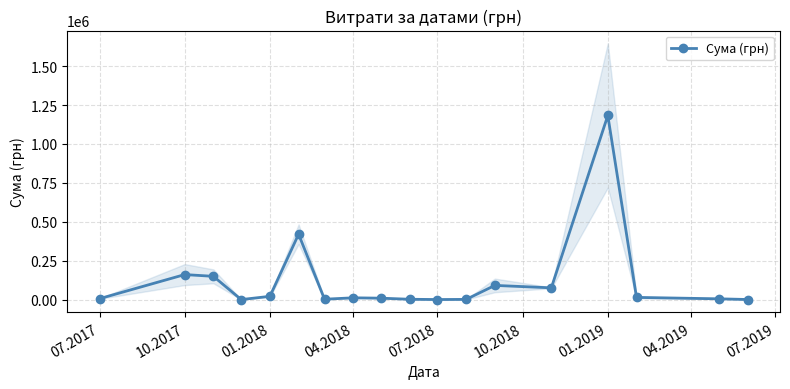

How many values exceed 12353?

9